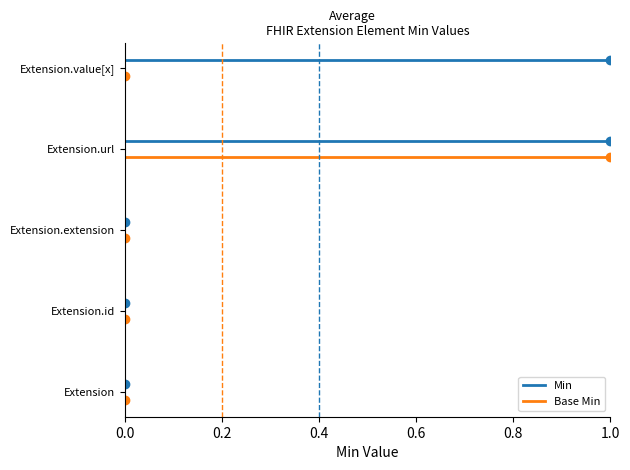

How many series are shown in this chart?

2